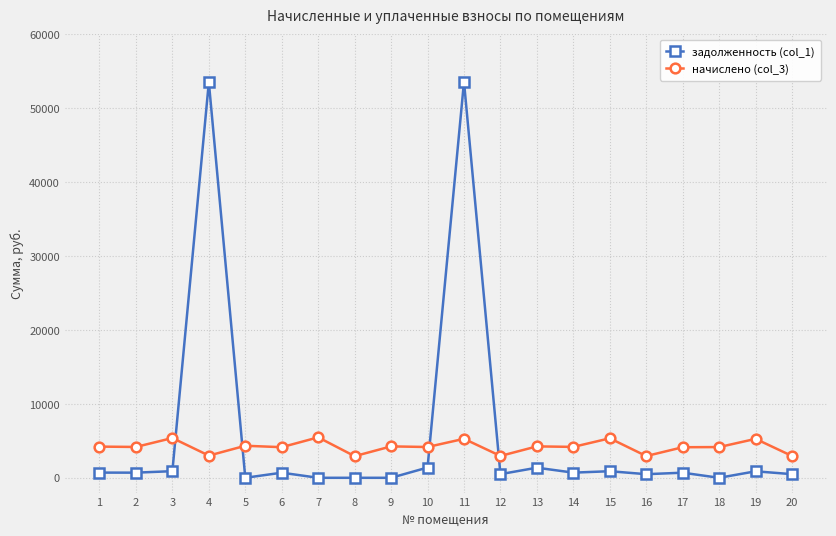

How many intersections are there between задолженность (col_1) and начислено (col_3)?

4